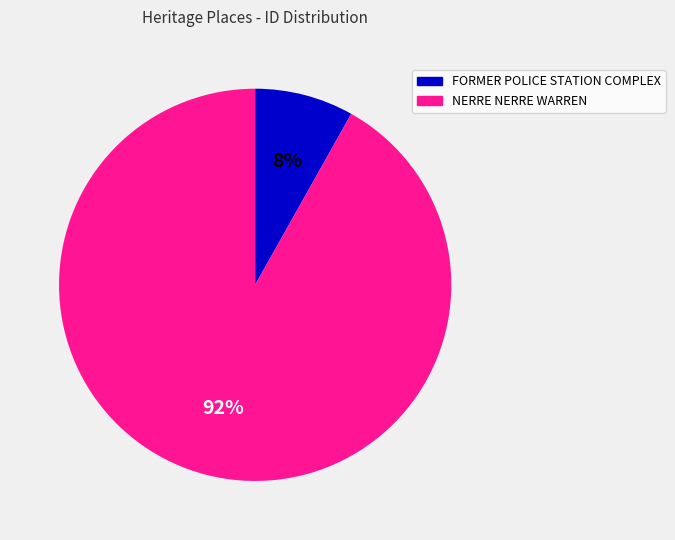

Combined, do FORMER POLICE STATION COMPLEX and NERRE NERRE WARREN account for over 50%?

Yes